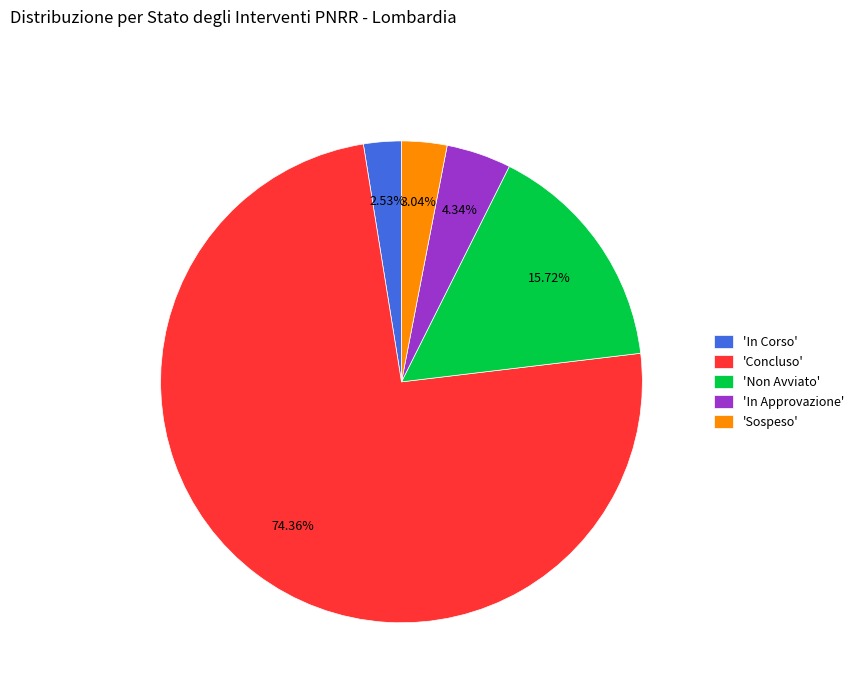

How many slices are in this pie chart?

5